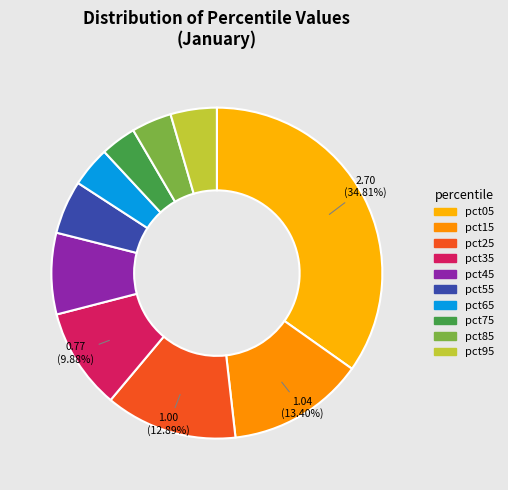

To the nearest percent, what percentage of the pie is pct65?

4%